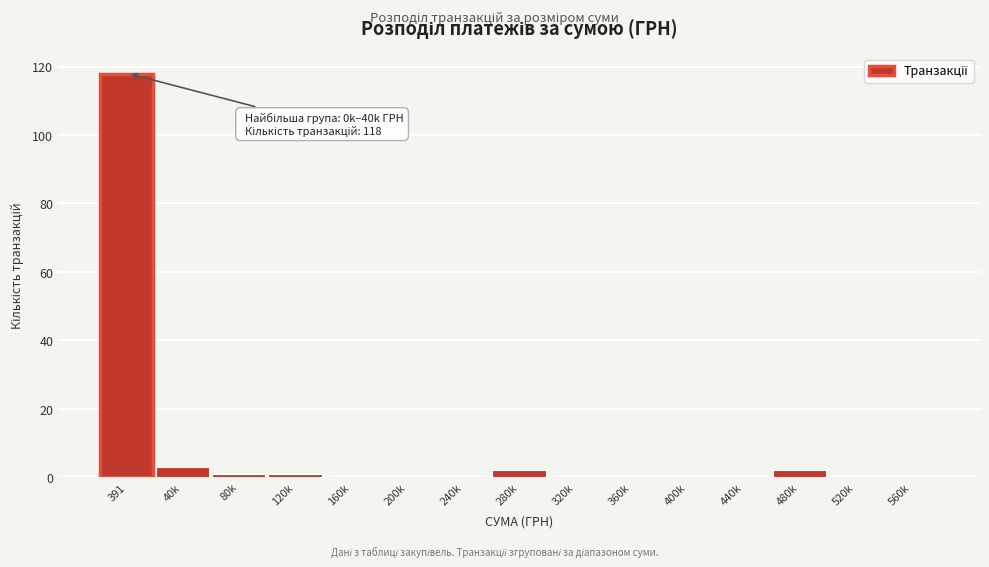

Reading right to left, list all the values displayed in this chart.

560k=0	520k=0	480k=2	440k=0	400k=0	360k=0	320k=0	280k=2	240k=0	200k=0	160k=0	120k=1	80k=1	40k=3	391=118